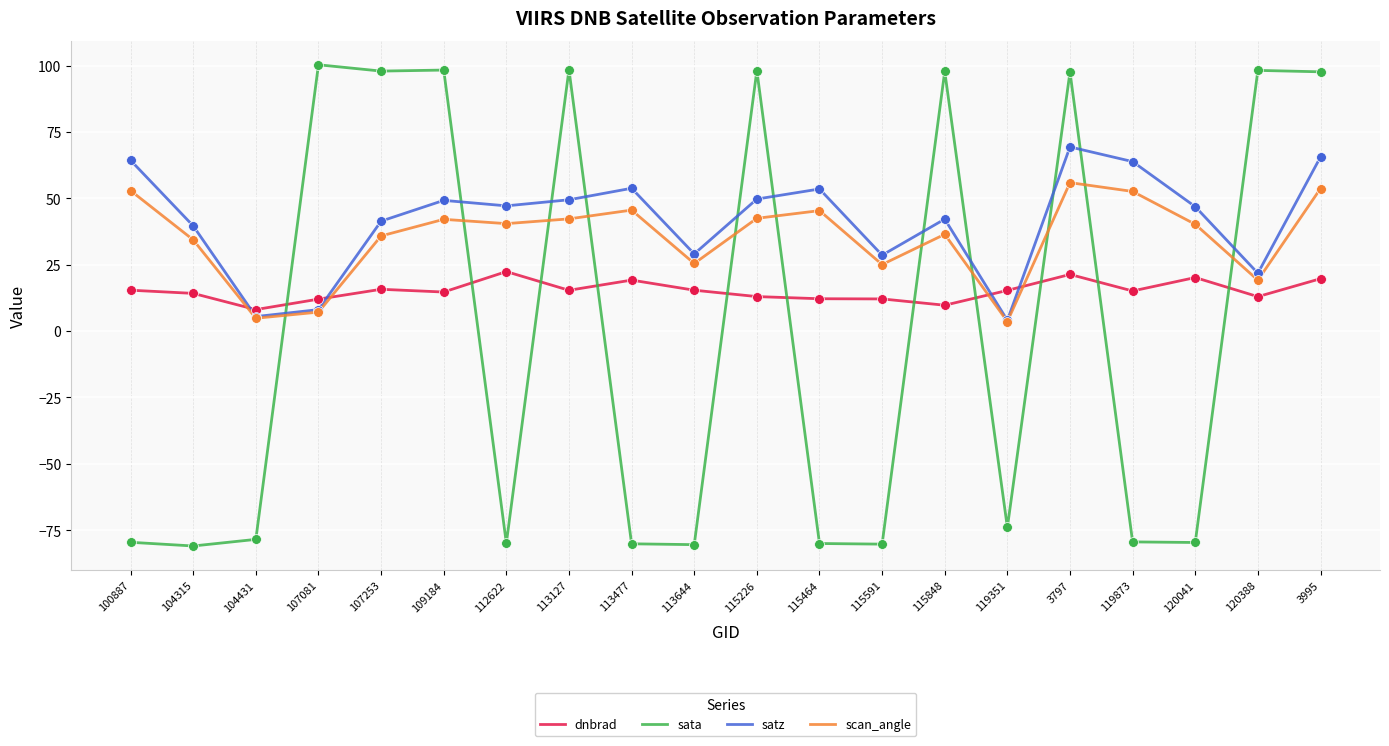

Which series has the largest range (max minus min)?

sata